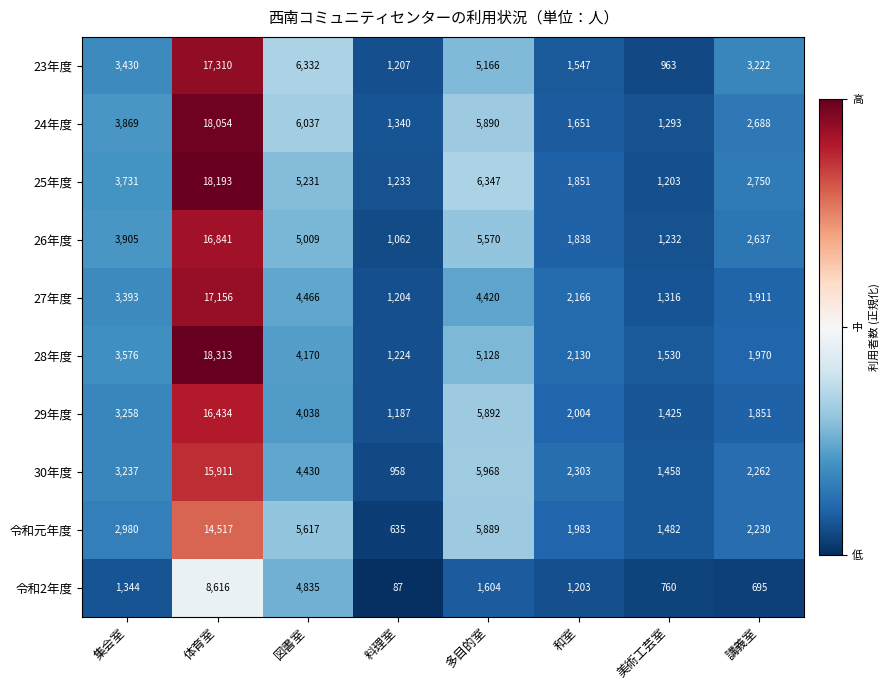

What is the difference between the 23年度 values at 和室 and 体育室?

15763